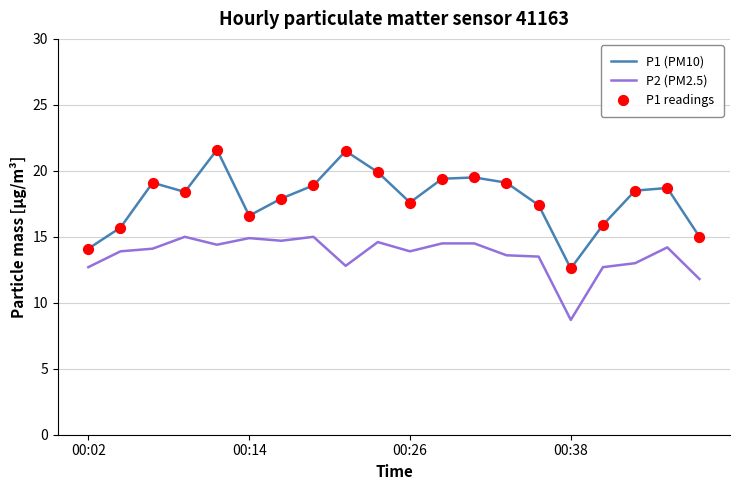

At how many categories does at least one series exceed 13?

19